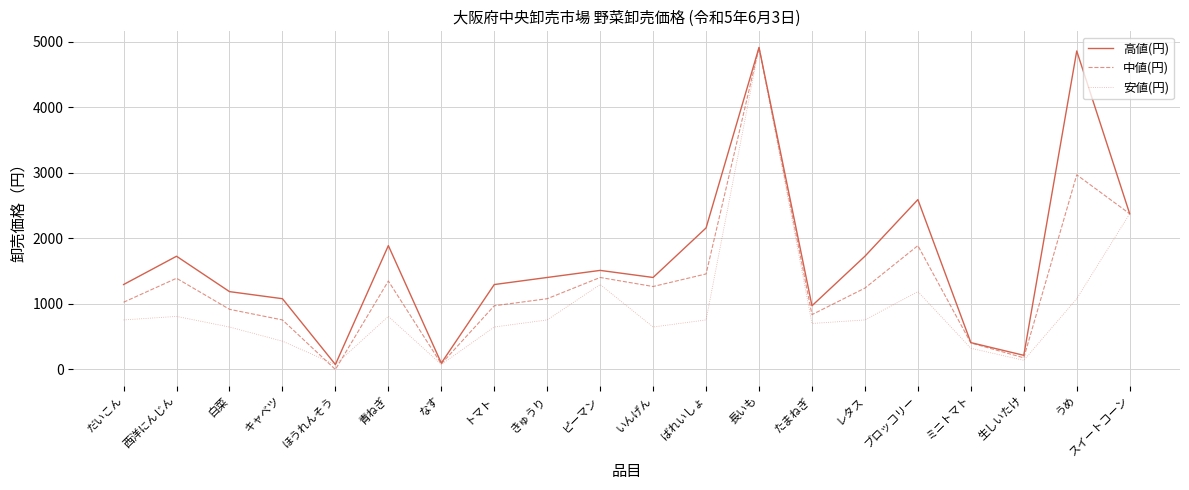

Is the value of 安値(円) at レタス greater than the value of 高値(円) at 白菜?

No